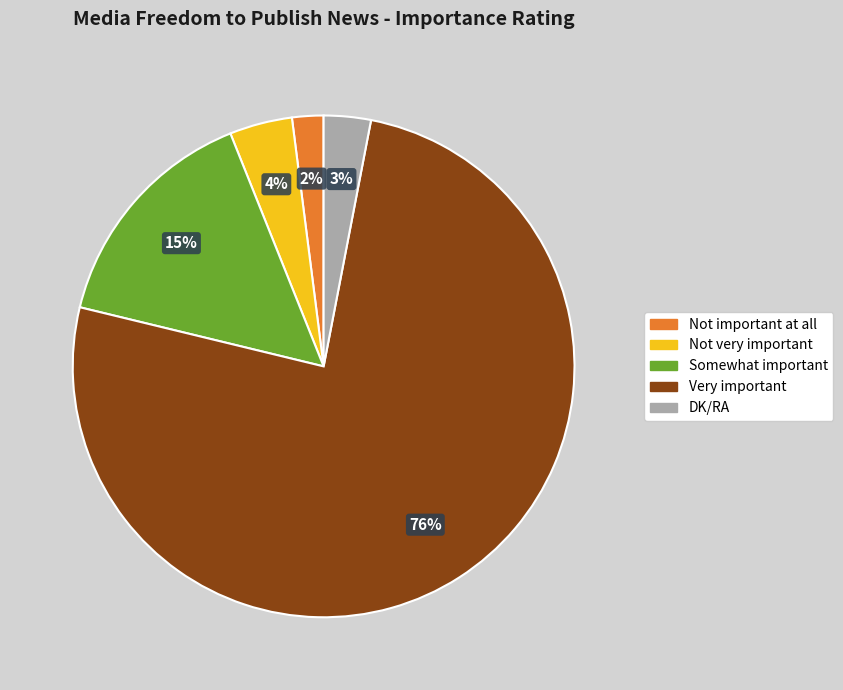

To the nearest percent, what percentage of the pie is Not very important?

4%